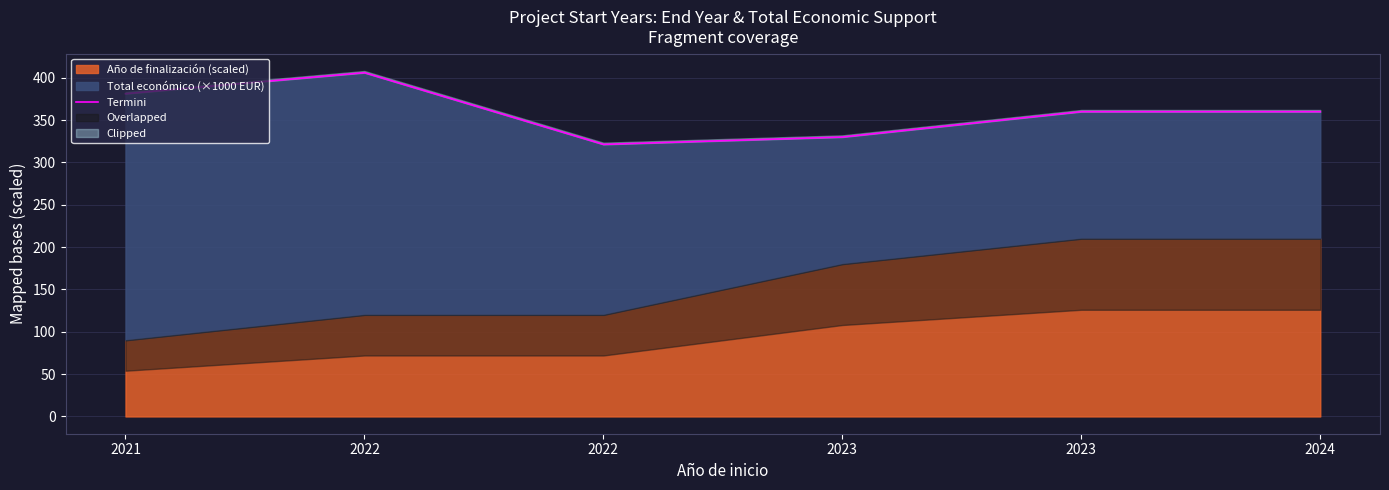

Reading right to left, transcribe all the data shown in this chart.

2024=360.0	2023=360.0	2023=330.0	2022=321.3	2022=406.0	2021=381.2